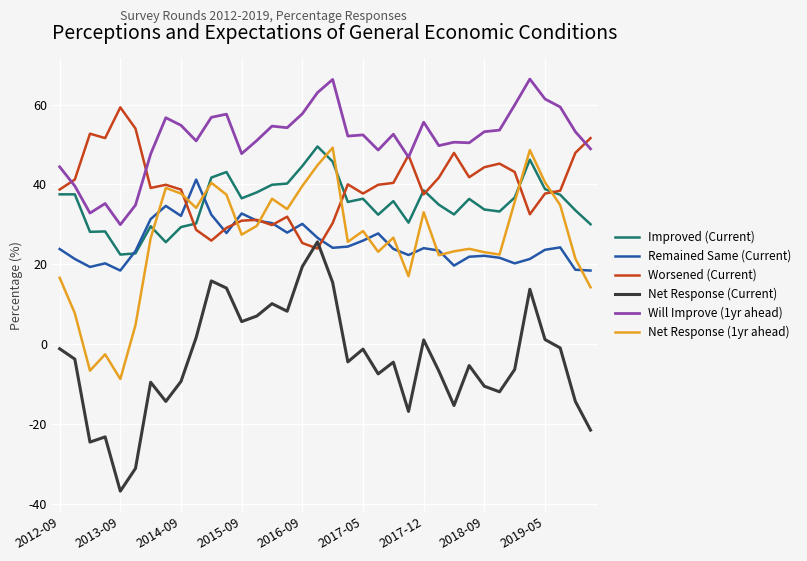

True or false: Improved (Current) has more than 1 points higher than both neighbors.

True